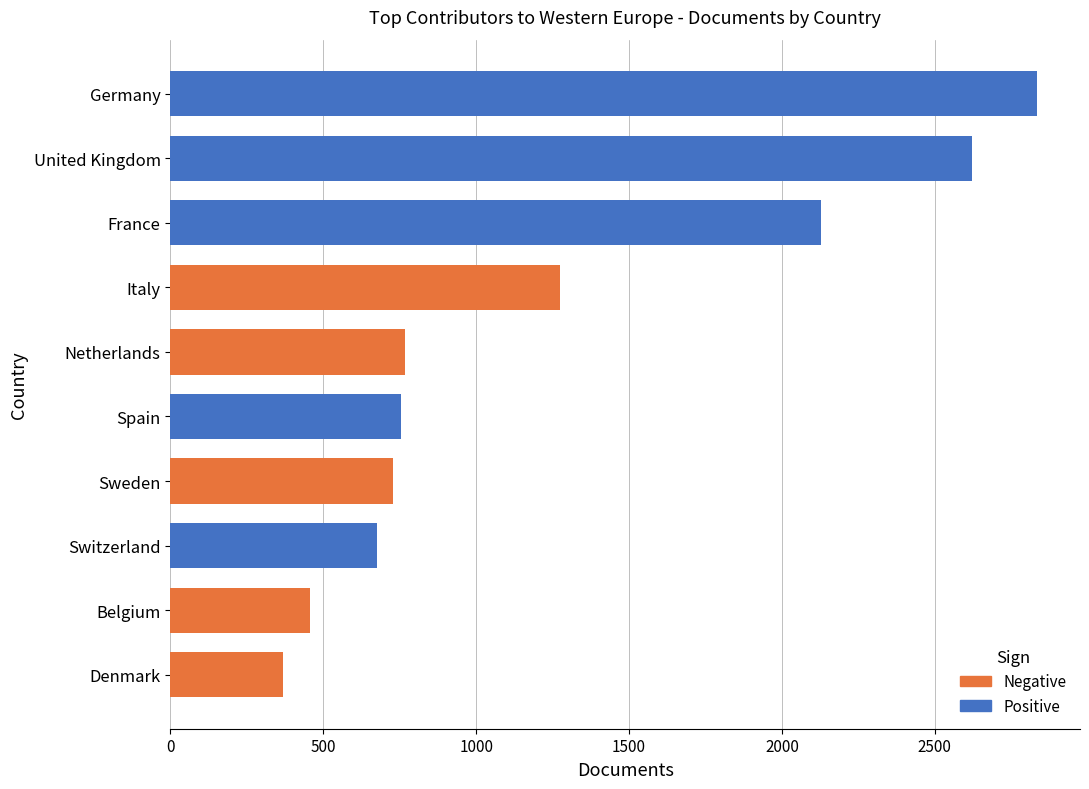

What is the value of the Positive bar at the 3rd from the left?

2127